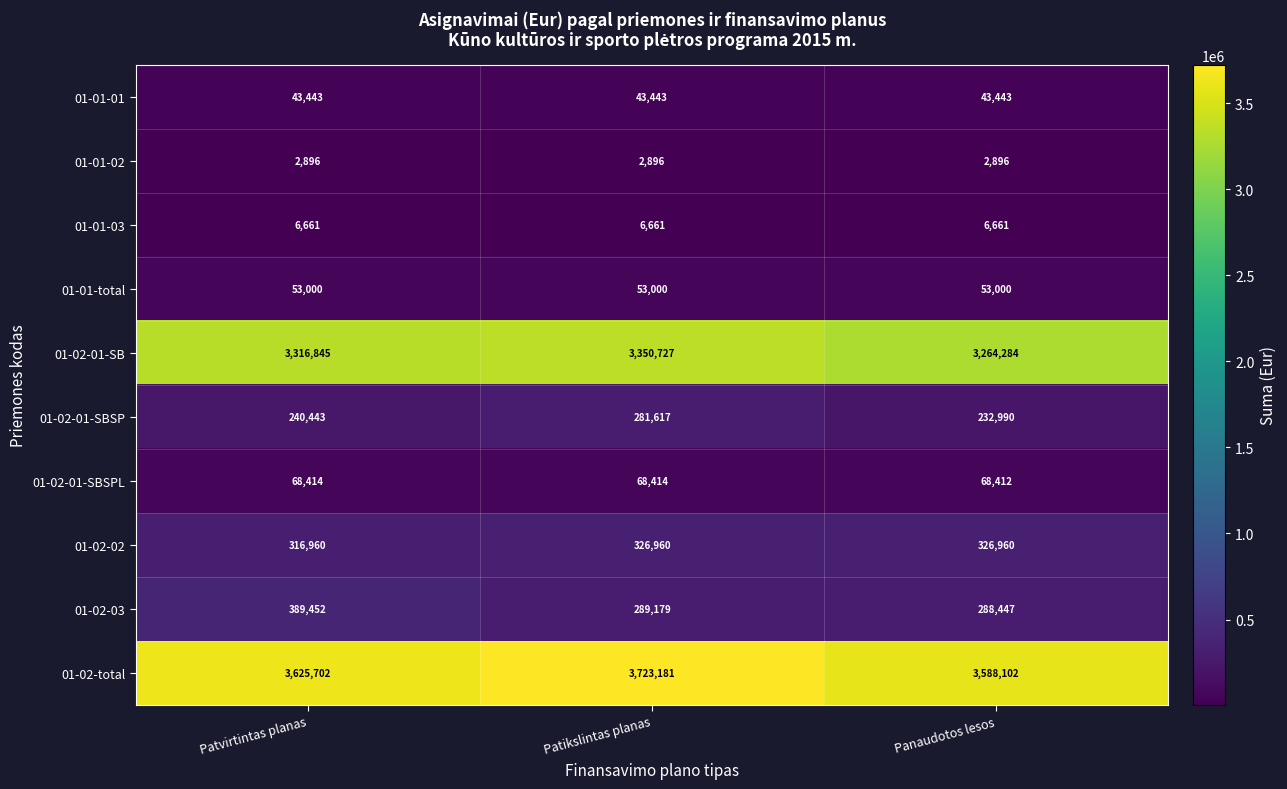

Which series has the widest spread of values?

01-02-total